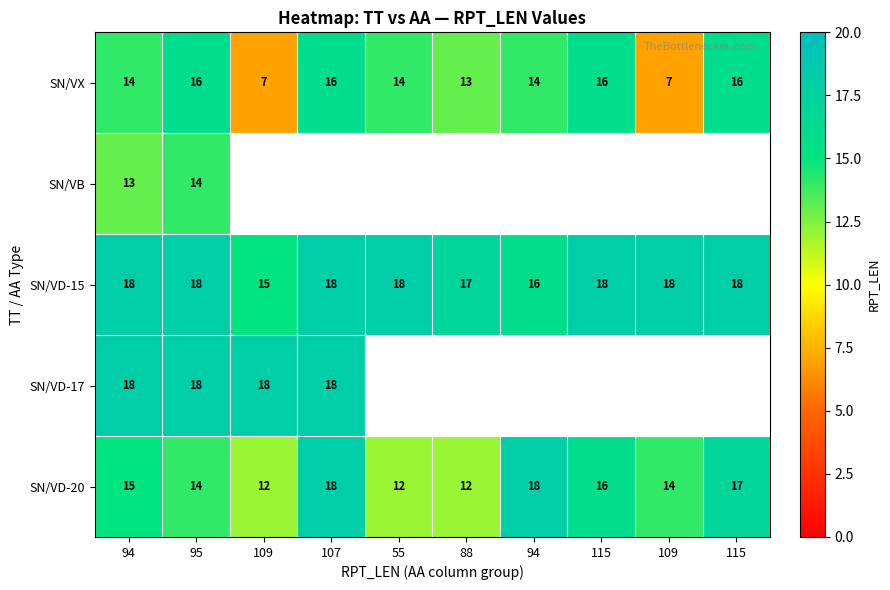

At how many categories does at least one series exceed 17?

9